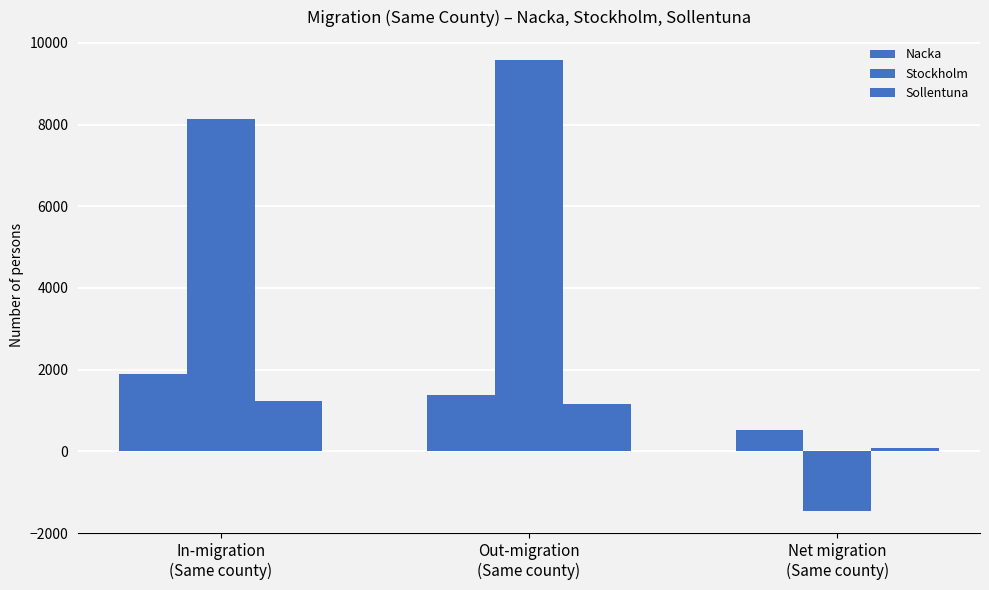

How many categories are shown in the chart?

3